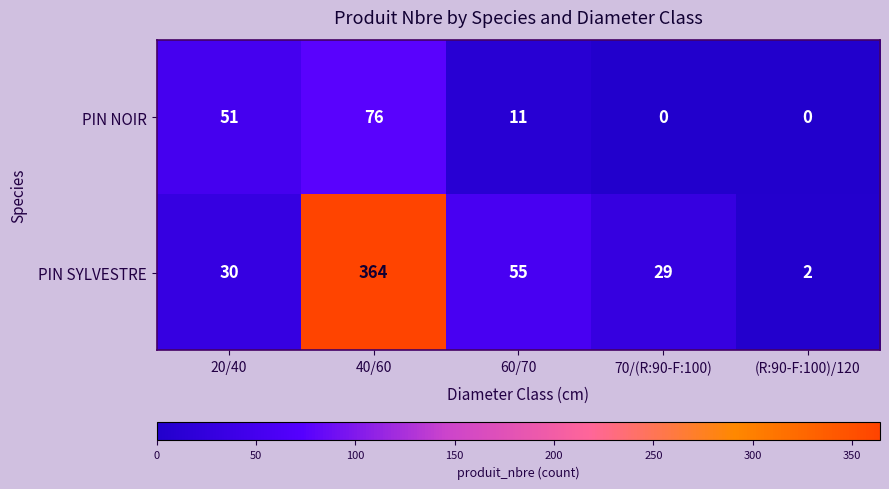

The value of PIN NOIR at 60/70 is 11. True or false?

True